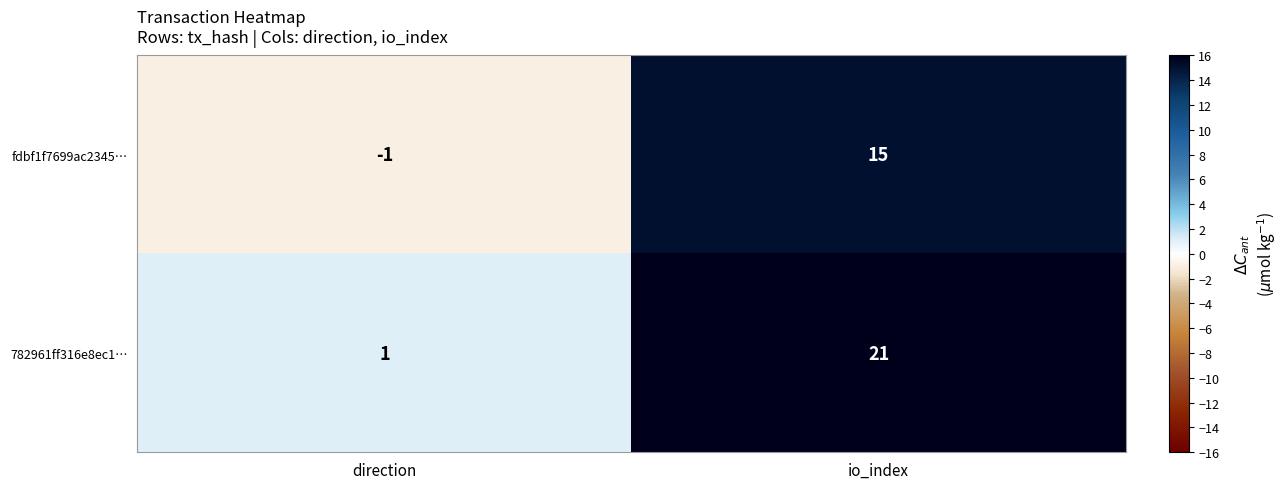

What is the greatest value displayed?

21